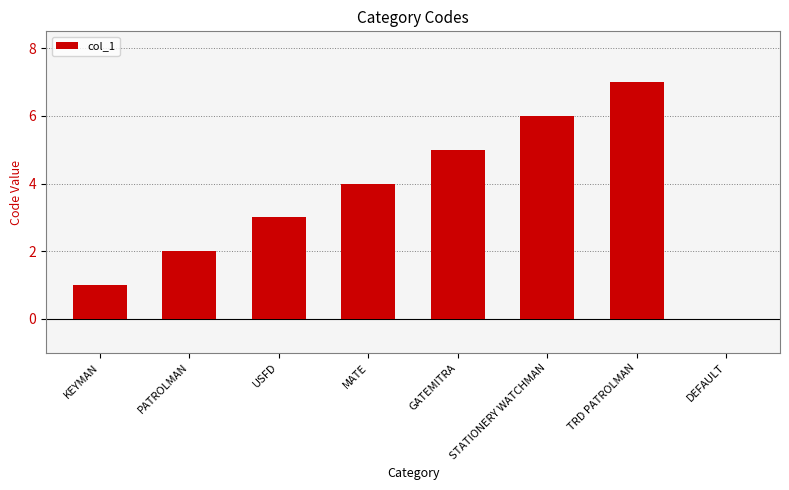

The chart shows a value of 1 at KEYMAN. True or false?

True